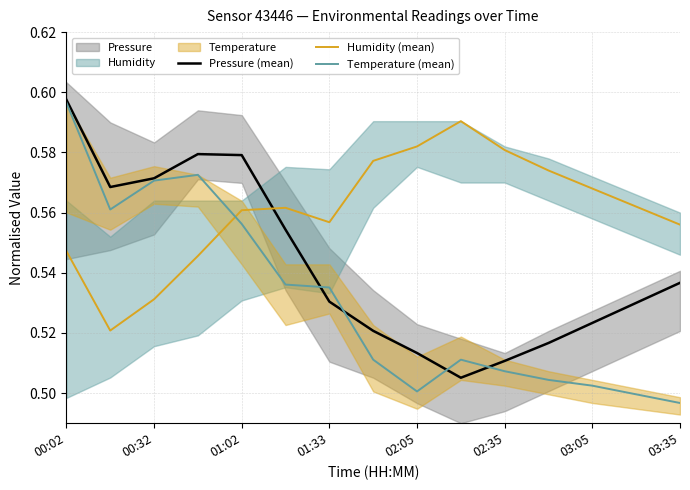

What is the lowest value of the Humidity (mean) series?

0.5